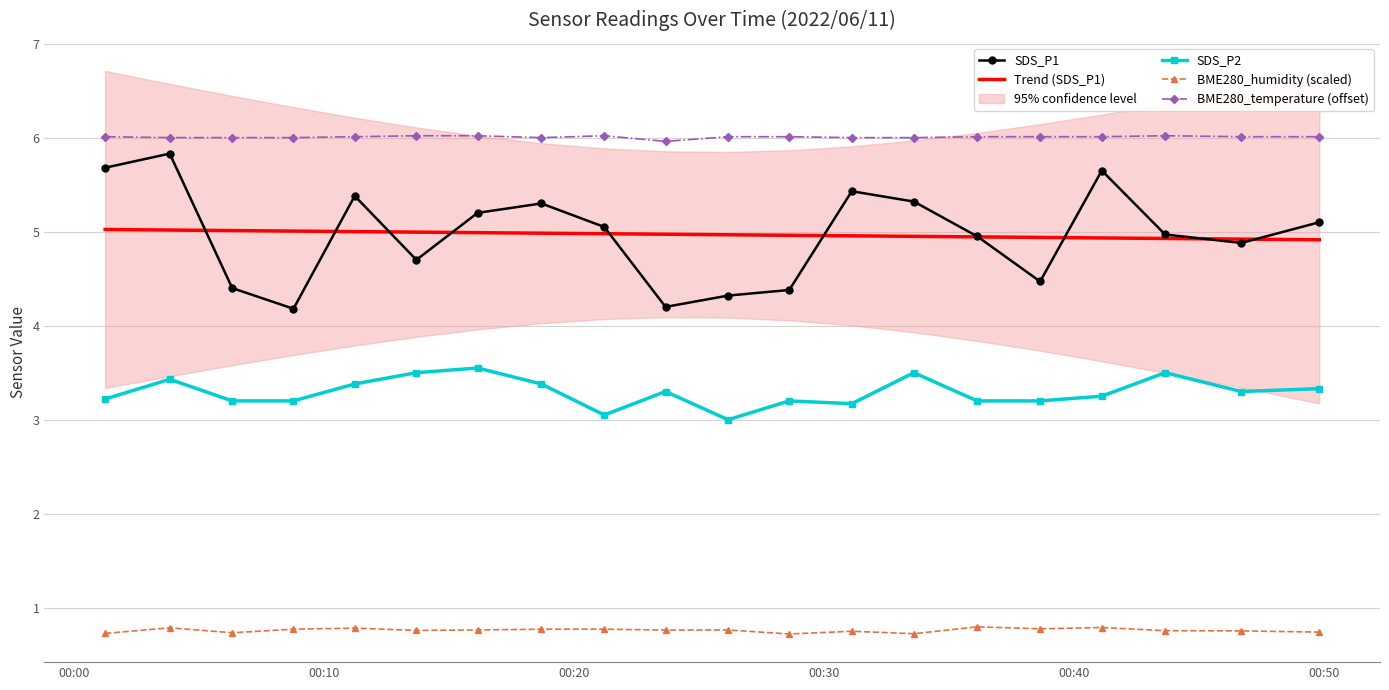

True or false: BME280_humidity (scaled) and Trend (SDS_P1) cross at least once.

False